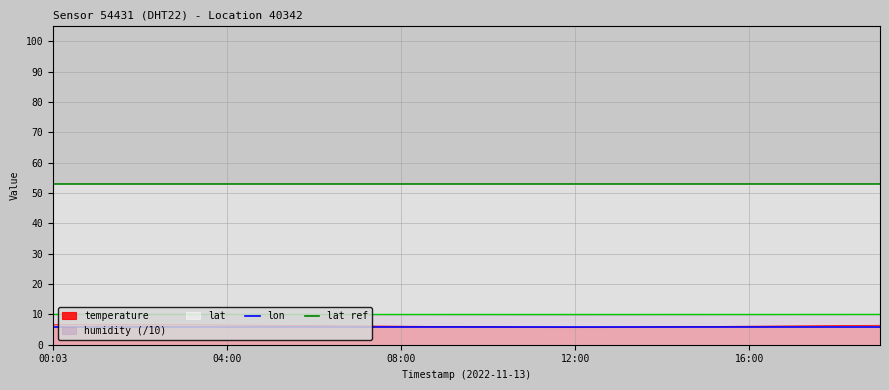

What position from the left is 04:00?

5